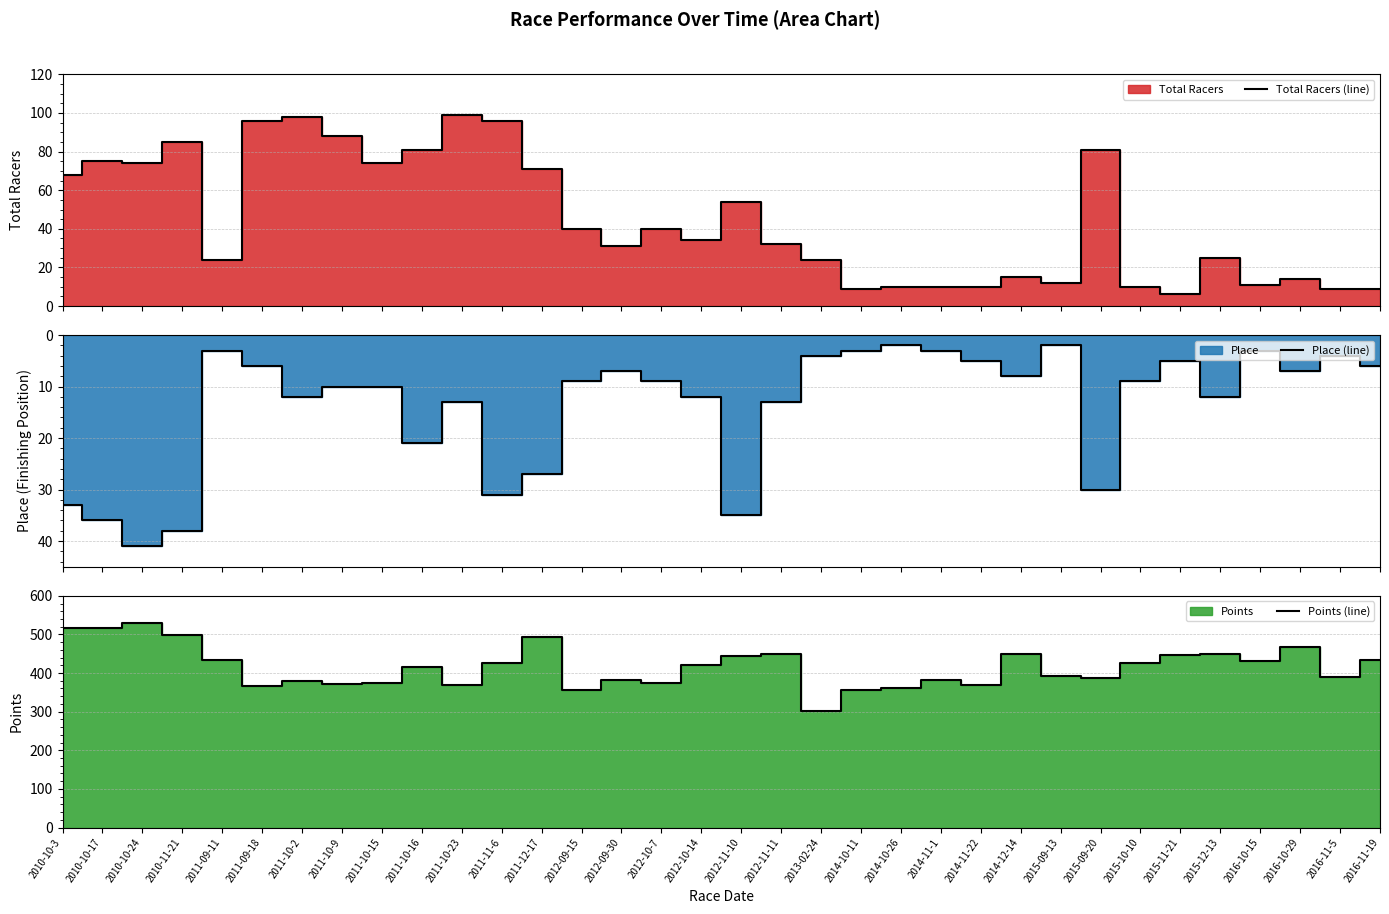

At which category is the sum across all series the highest?

2010-10-24